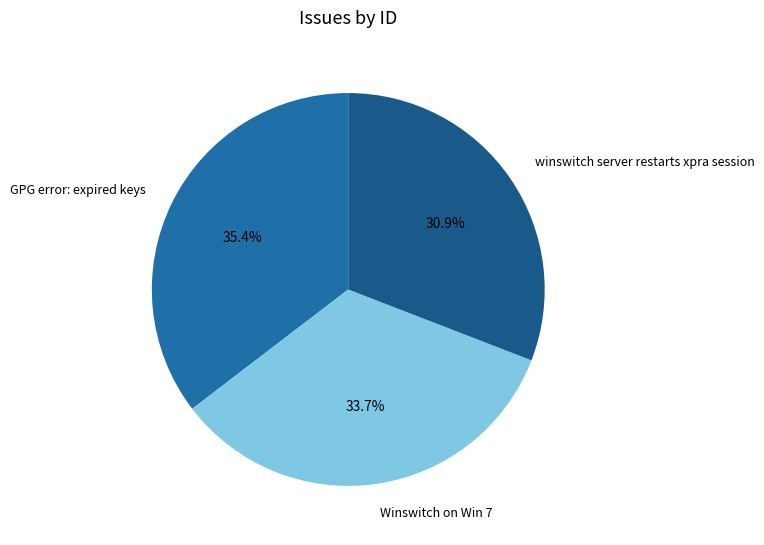

True or false: winswitch server restarts xpra session accounts for 17% of the total.

False